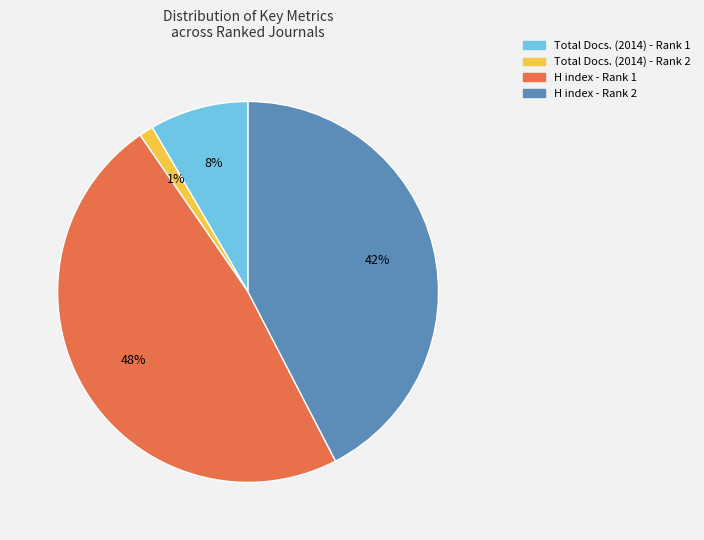

Rank the categories by value from lowest to highest.

Total Docs. (2014) - Rank 2, Total Docs. (2014) - Rank 1, H index - Rank 2, H index - Rank 1